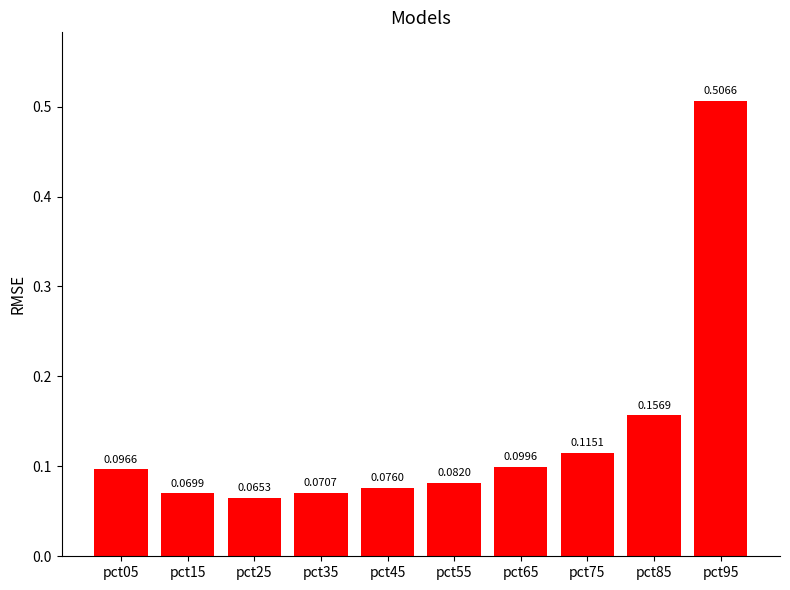

List the labels in order of value, smallest first.

pct25, pct15, pct35, pct45, pct55, pct05, pct65, pct75, pct85, pct95